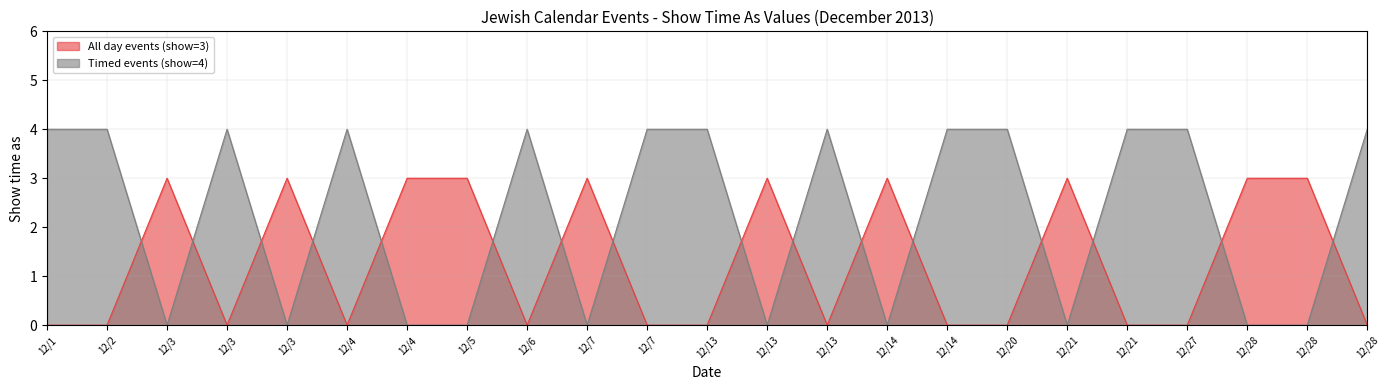

How many values in All day events (show=3) are above zero?

10